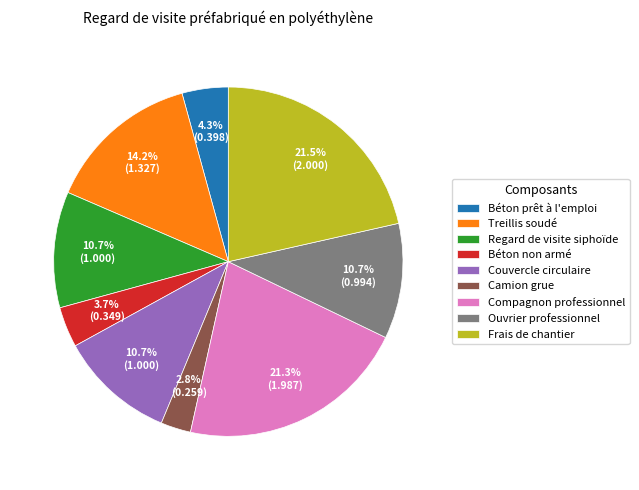

Which slice is the smallest?

Camion grue